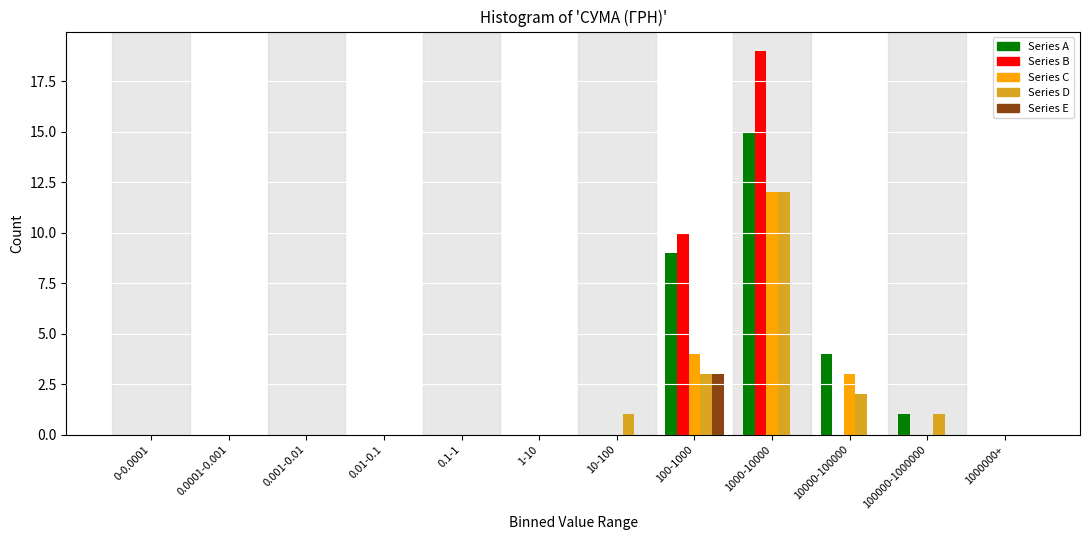

At which category is the sum across all series the highest?

1000-10000